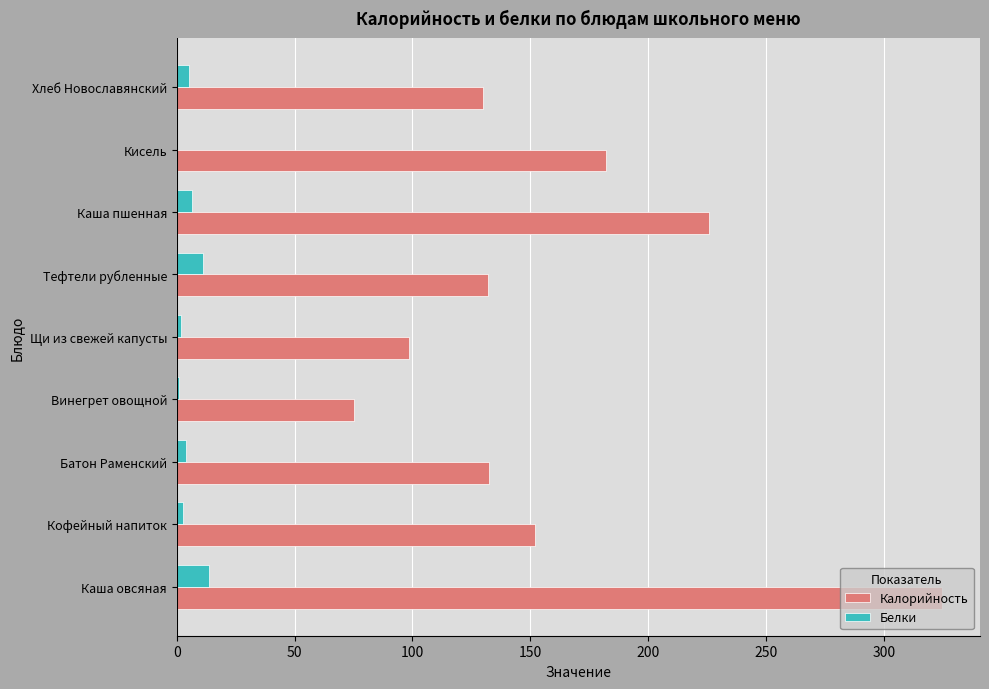

What is the sum of all Белки values?

45.5